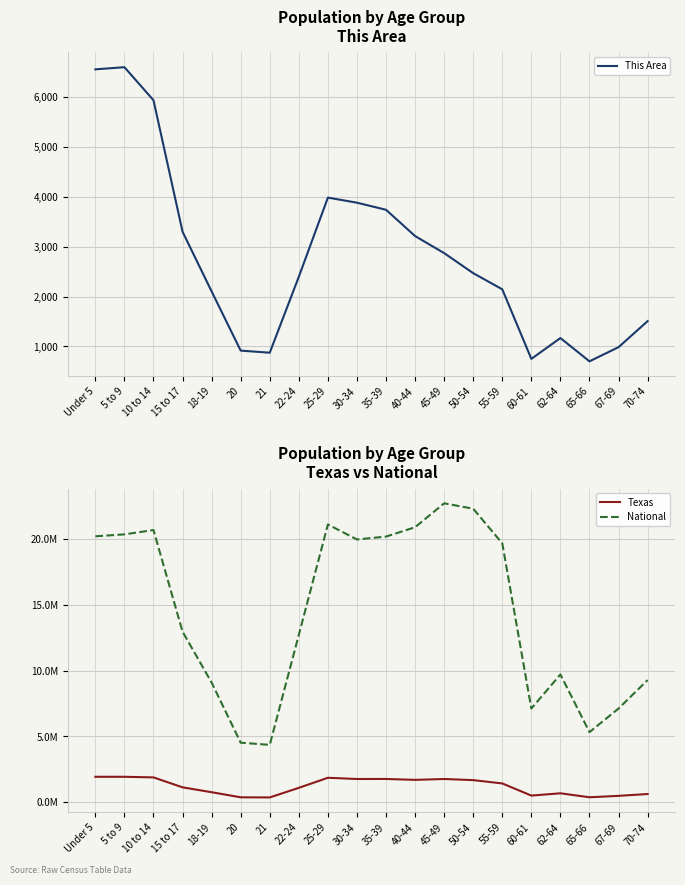

Reading left to right, transcribe all the data shown in this chart.

This Area: 6556	6599	5936	3300	2103	916	874	2397	3984	3882	3740	3213	2871	2469	2145	750	1168	701	985	1507
Texas: 1928473	1928234	1881883	1127234	755890	369040	359015	1089024	1853039	1760434	1763587	1694795	1760467	1674869	1422924	500523	674244	373062	480038	619156
National: 20201362	20348657	20677194	12954254	9086089	4519129	4354294	12712576	21101849	19962099	20179642	20890964	22708591	22298125	19664805	7113727	9704197	5319902	7115361	9278166